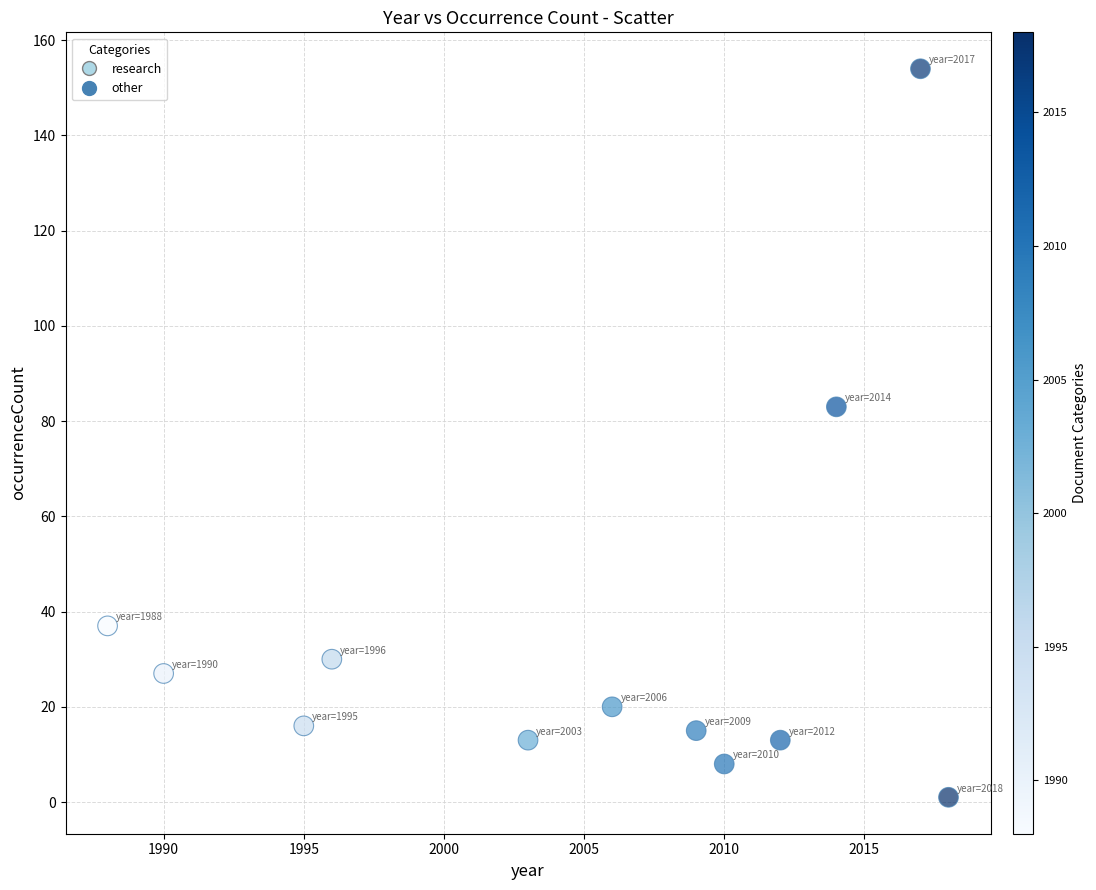

What Y value in the scatter plot is closest to 77?

83